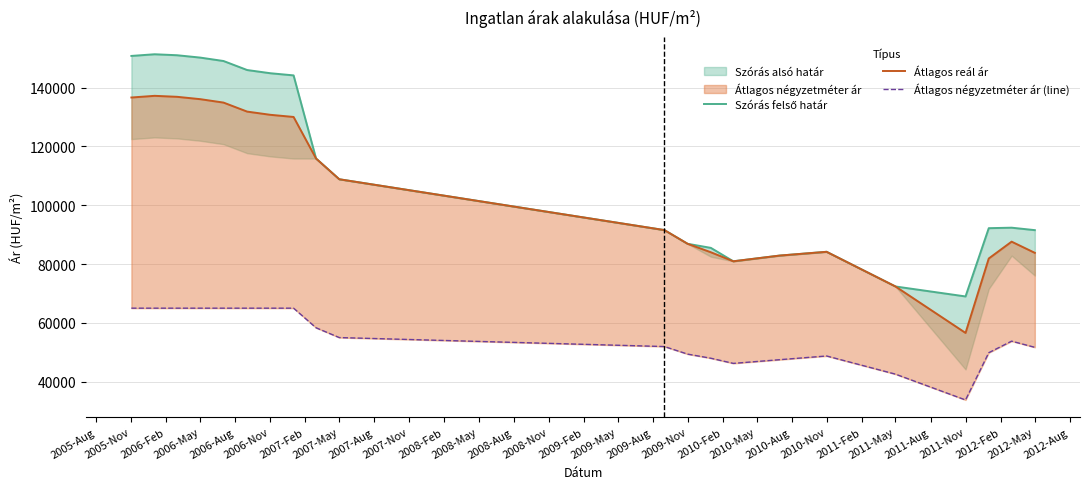

The value of Szórás felső határ at 2005-Nov is 151372. True or false?

True